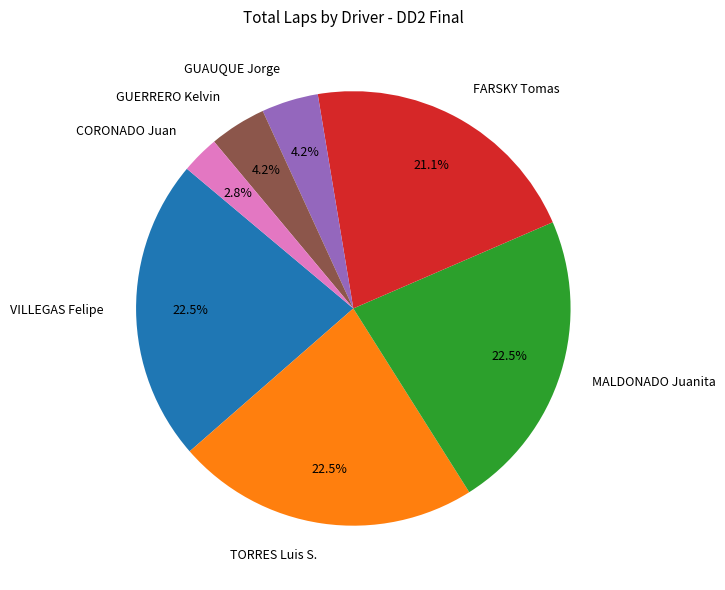

How many segments does this pie chart have?

7